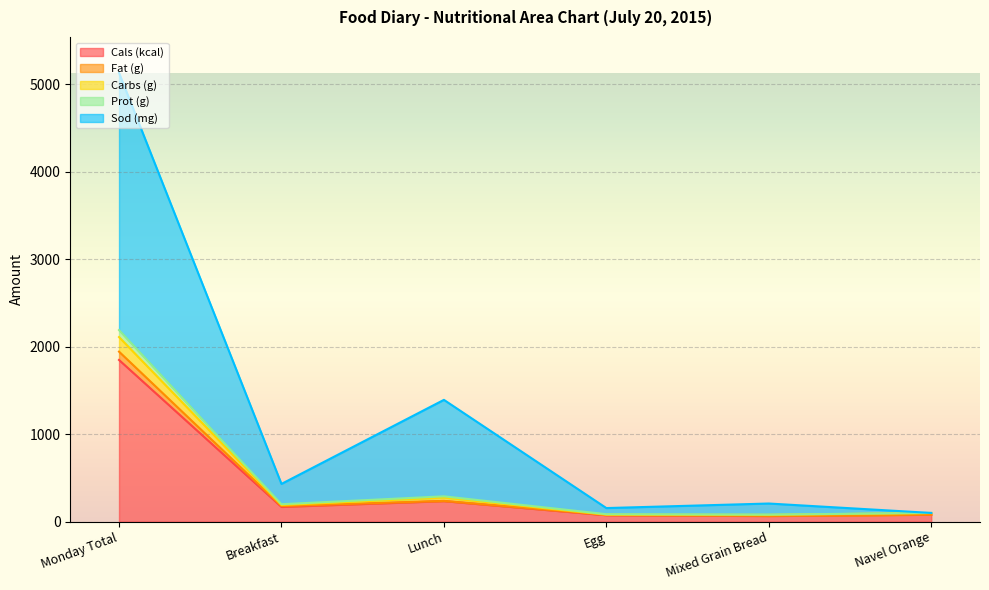

What is the value of the Prot (g) point at the 2nd from the left?

199.8